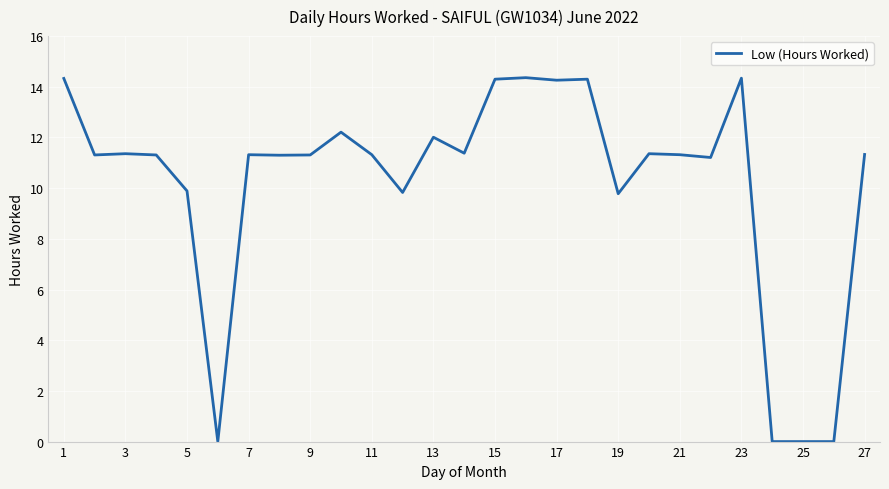

How many lines are shown in the chart?

1